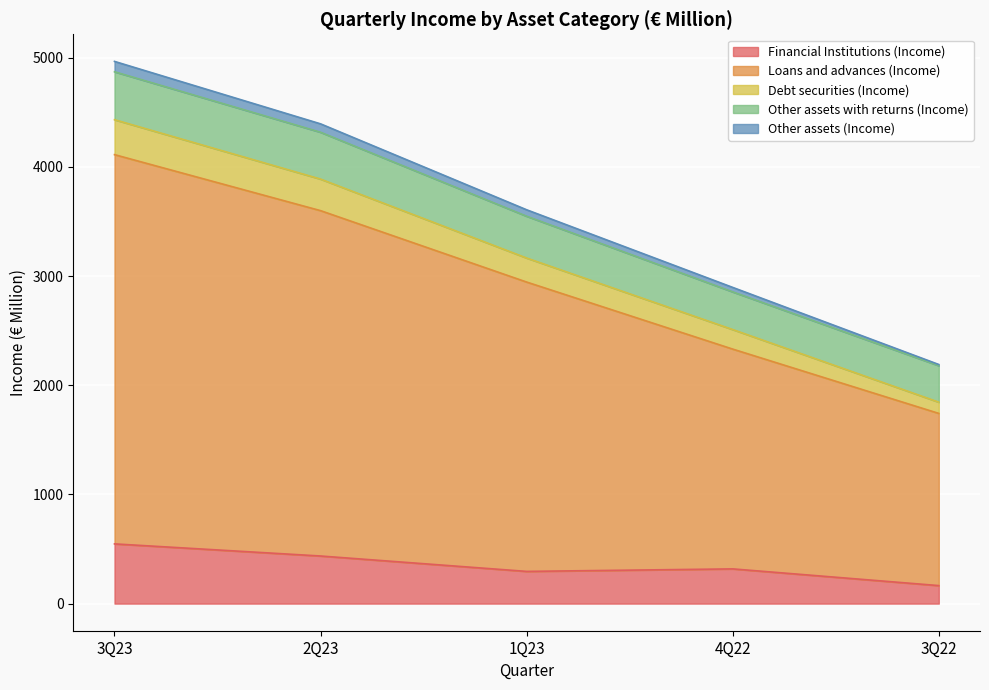

At which label is Other assets with returns (Income) closest to 3525?

1Q23